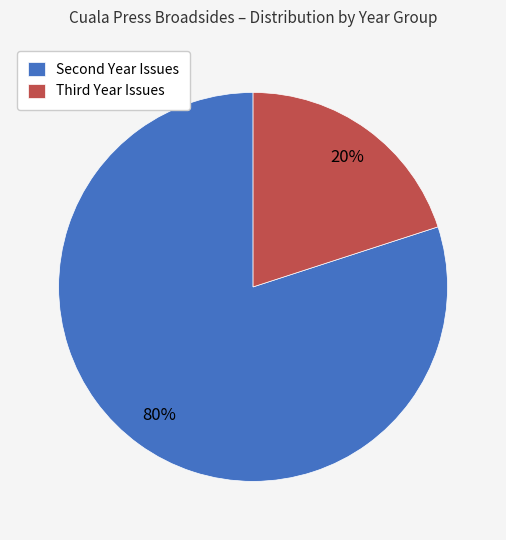

Count the number of slices in the pie.

2